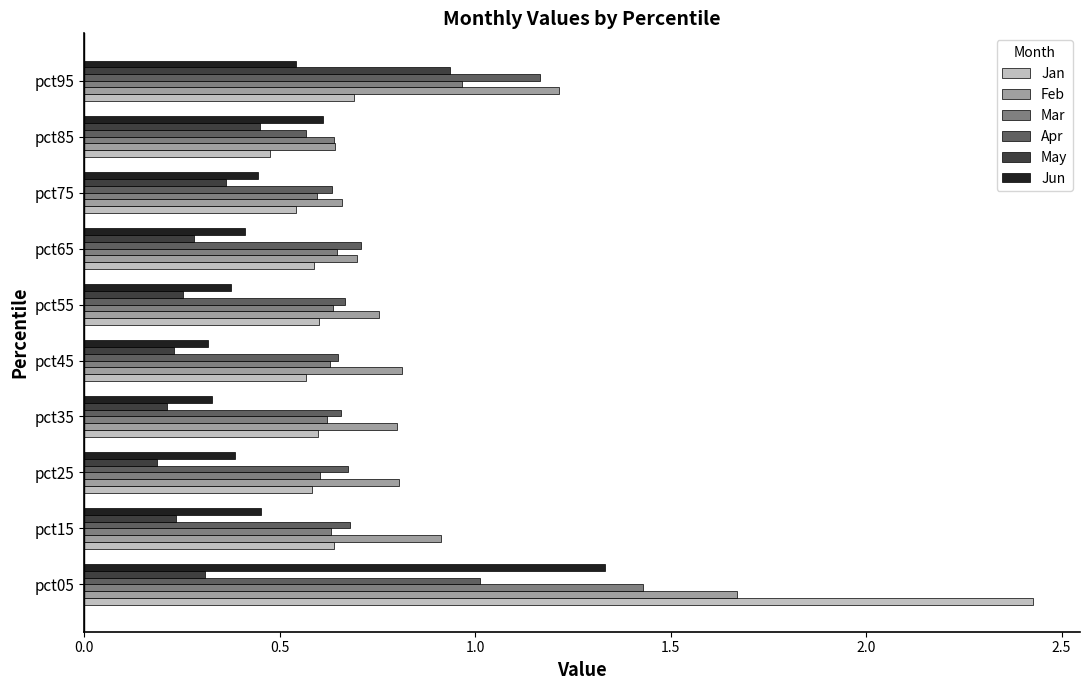

Is it true that Apr equals 2.0 at pct95?

False